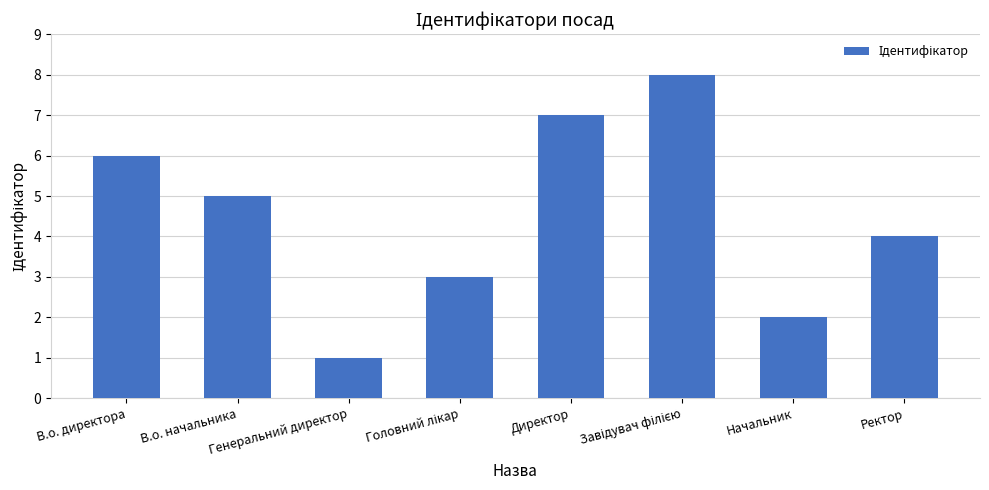

What is the value of the 1st bar from the left?

6